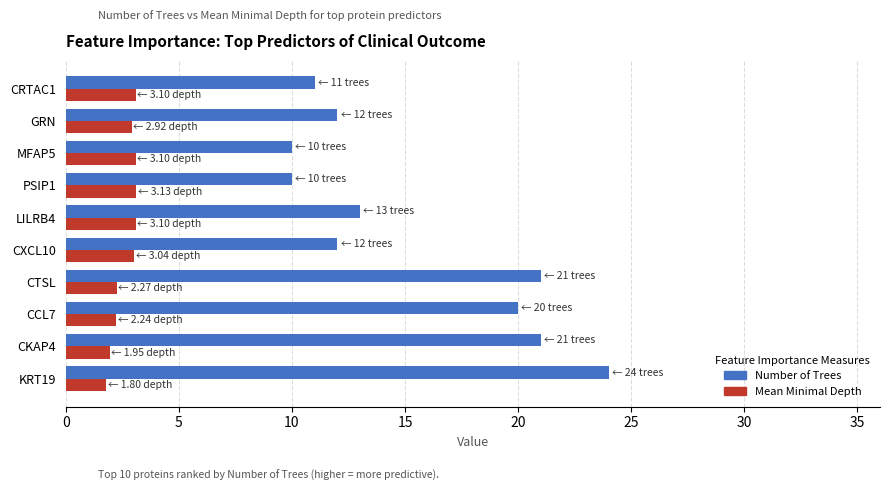

What are all the series names shown in the legend?

Number of Trees, Mean Minimal Depth